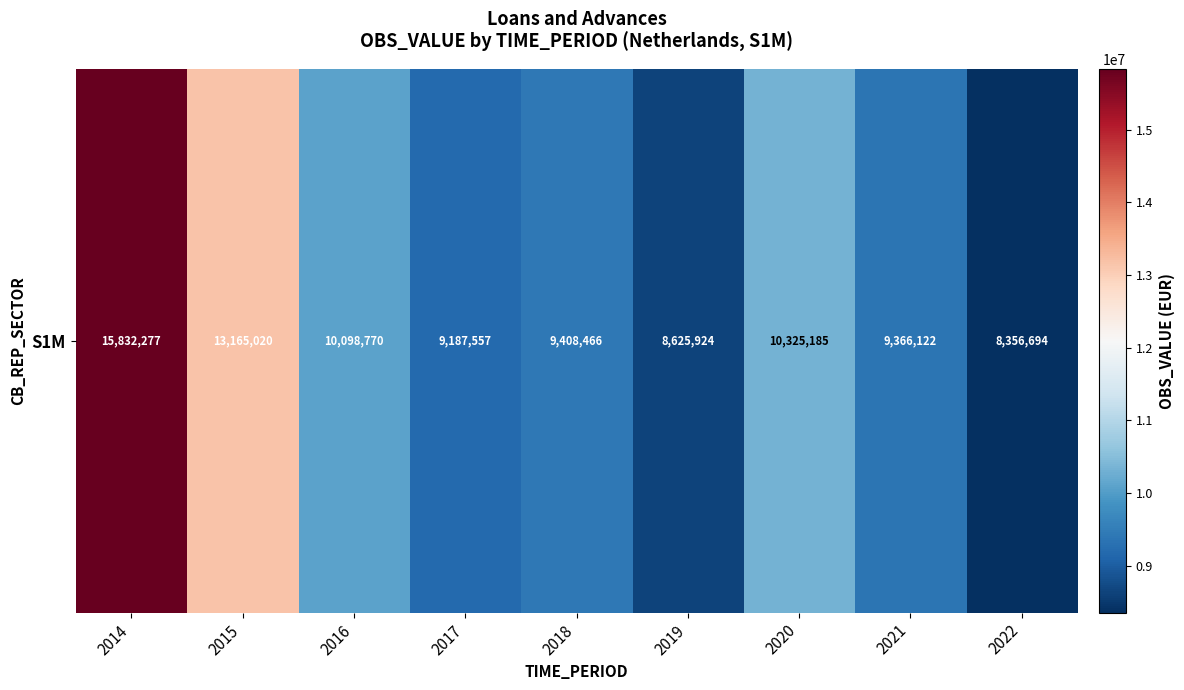

The value at 2018 is 9408466. True or false?

True